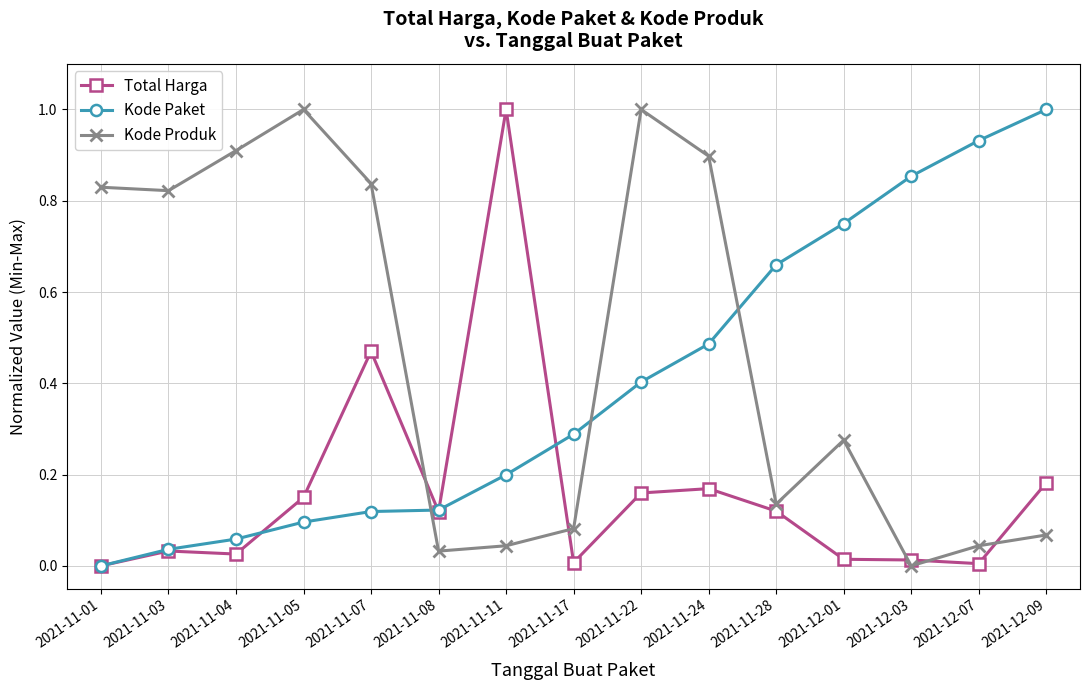

The value of Kode Paket at 2021-11-11 is 0.1. True or false?

False